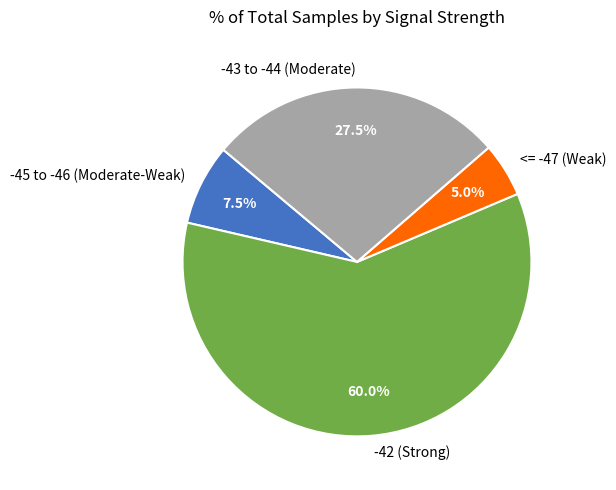

What percentage is NOT represented by -43 to -44 (Moderate)?

72.5%